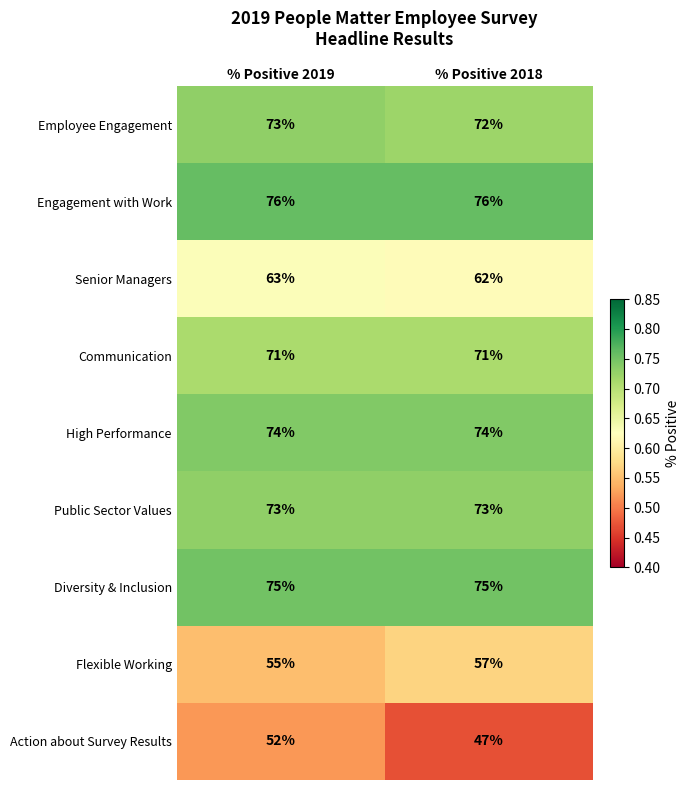

The Action about Survey Results series shows 14 at % Positive 2018. True or false?

False